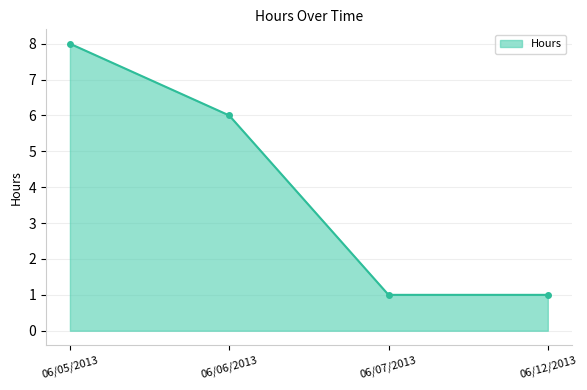

Between 06/05/2013 and 06/12/2013, which is larger?

06/05/2013